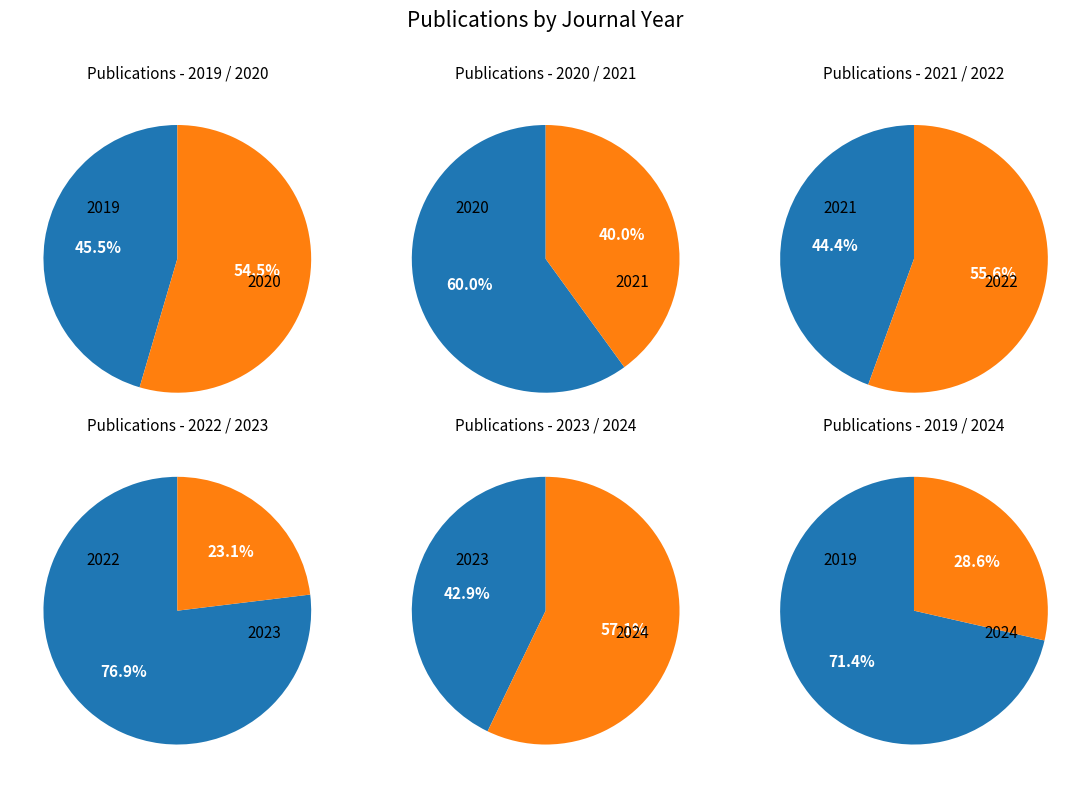

Rank the categories by value from lowest to highest.

2023, 2024, 2021, 2019, 2022, 2020